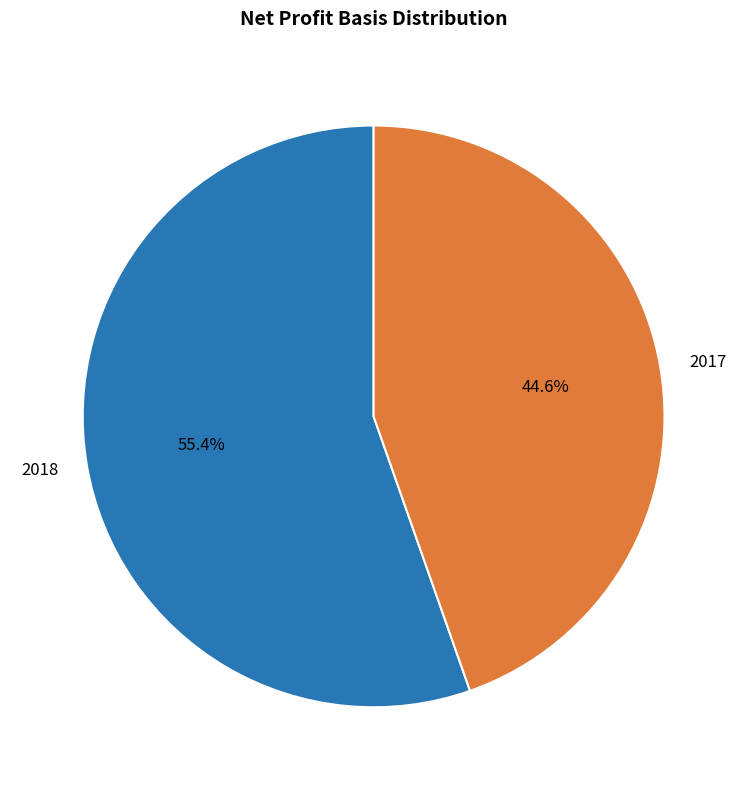

What percentage is the 2017 slice, to the nearest percent?

45%